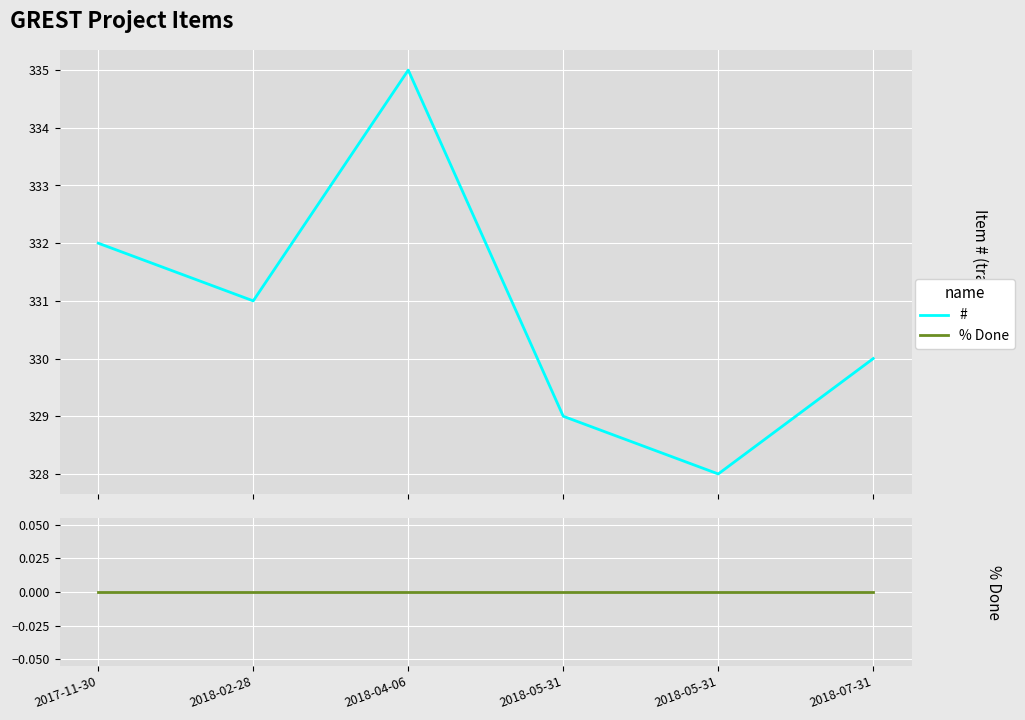

What is the total value across all series at 2017-11-30?

332